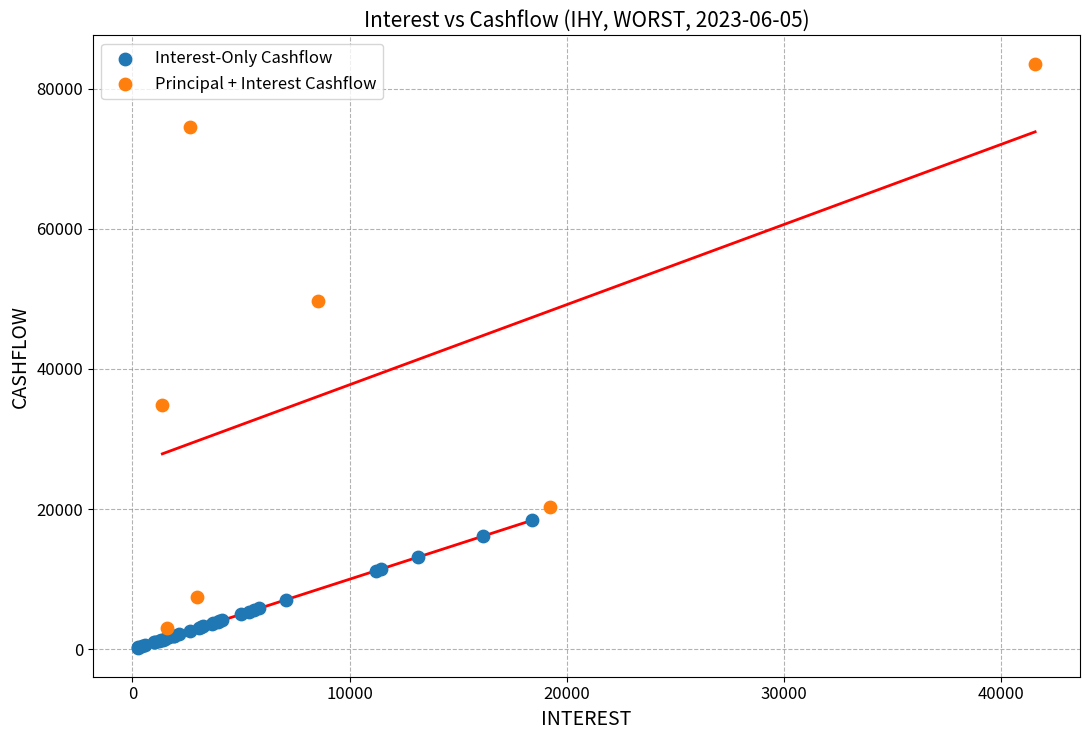

Which series contains the highest Y value?

Principal + Interest Cashflow